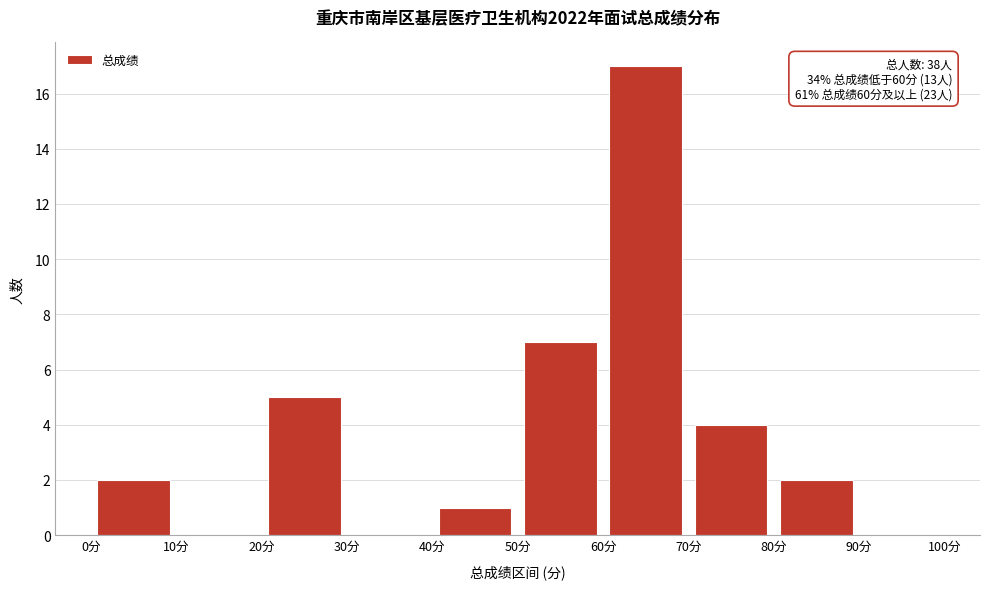

Which range on the x-axis has the tallest bar?

60 to 70